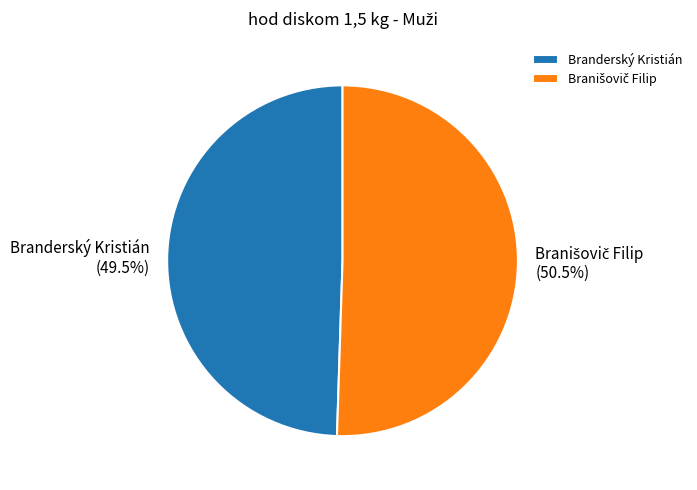

What percentage is NOT represented by Branderský Kristián?

50.5%